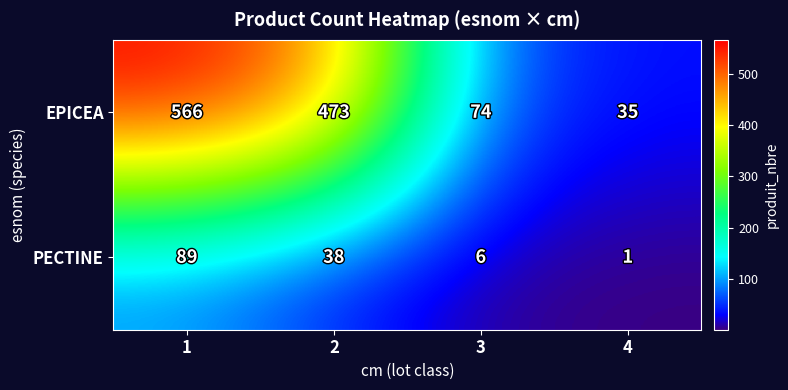

List the series in order of their peak value, highest first.

EPICEA, PECTINE